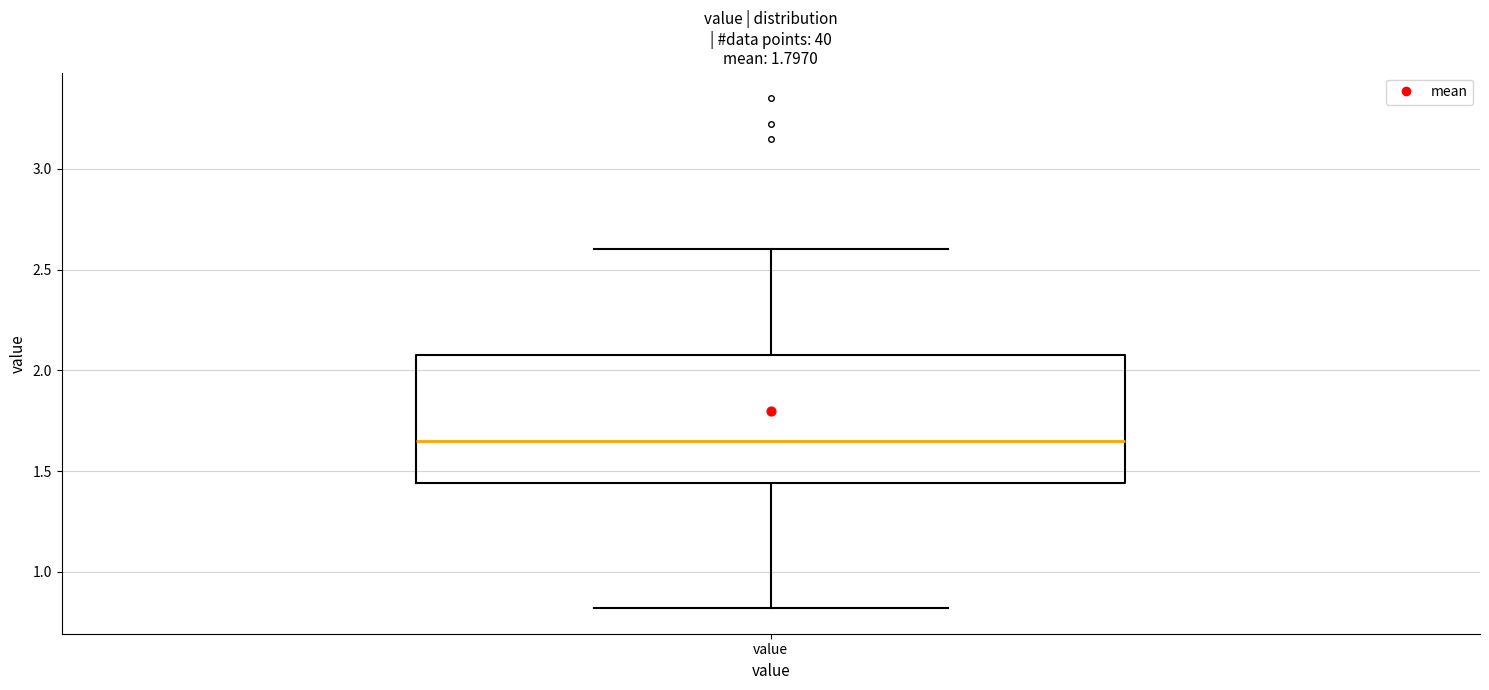

Where is the lower edge of the box for value on the y-axis? The values are not printed on the chart, so give them approximately, as read against the axis.

1.45